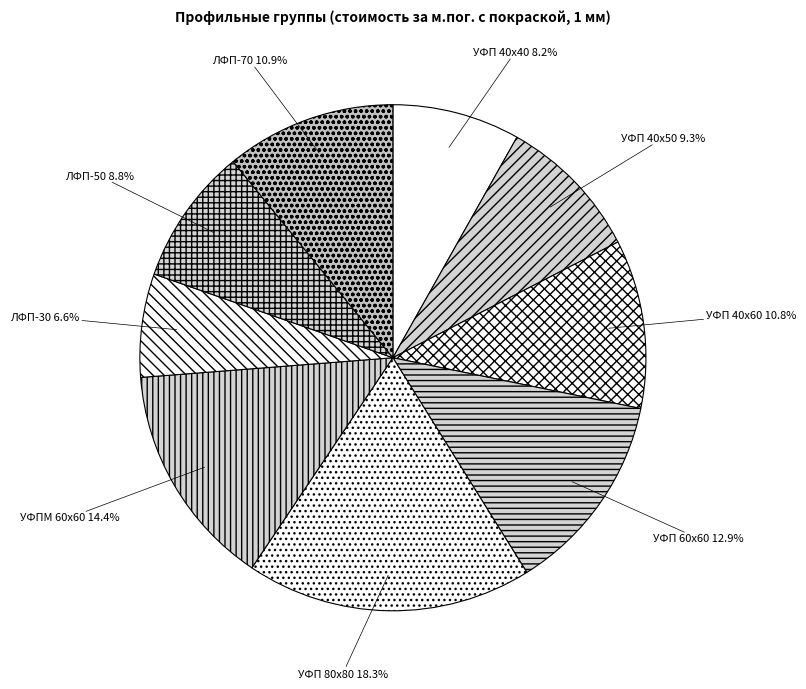

What is the largest slice in the pie chart?

УФП 80х80